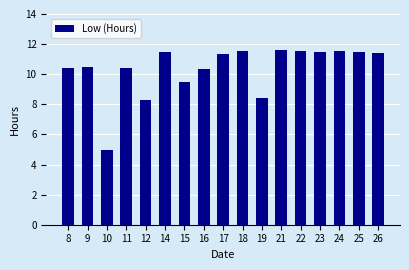

How many data points are above 11?

9